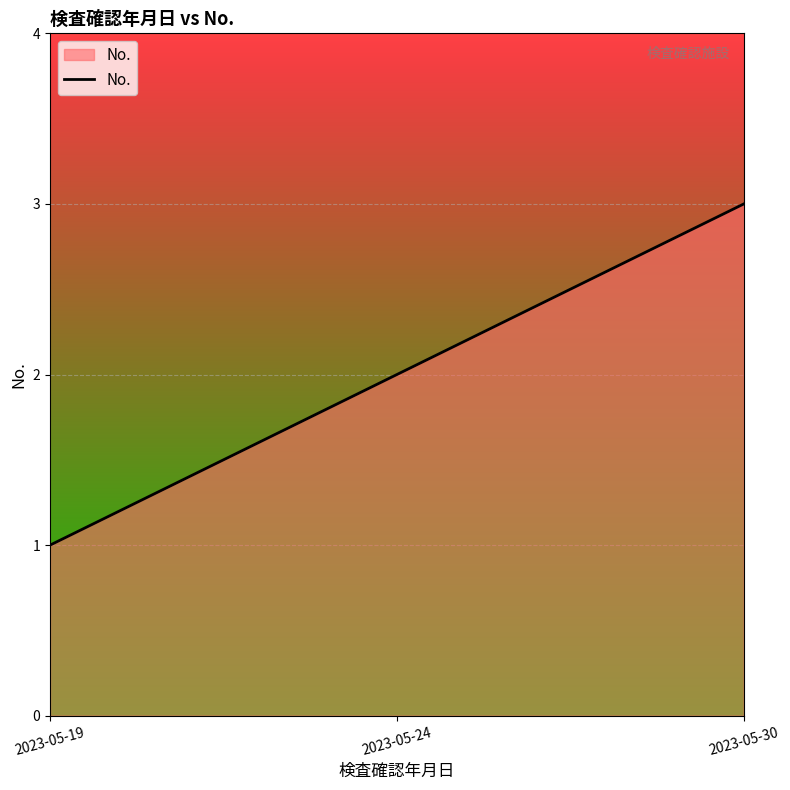

How many lines are shown in the chart?

1